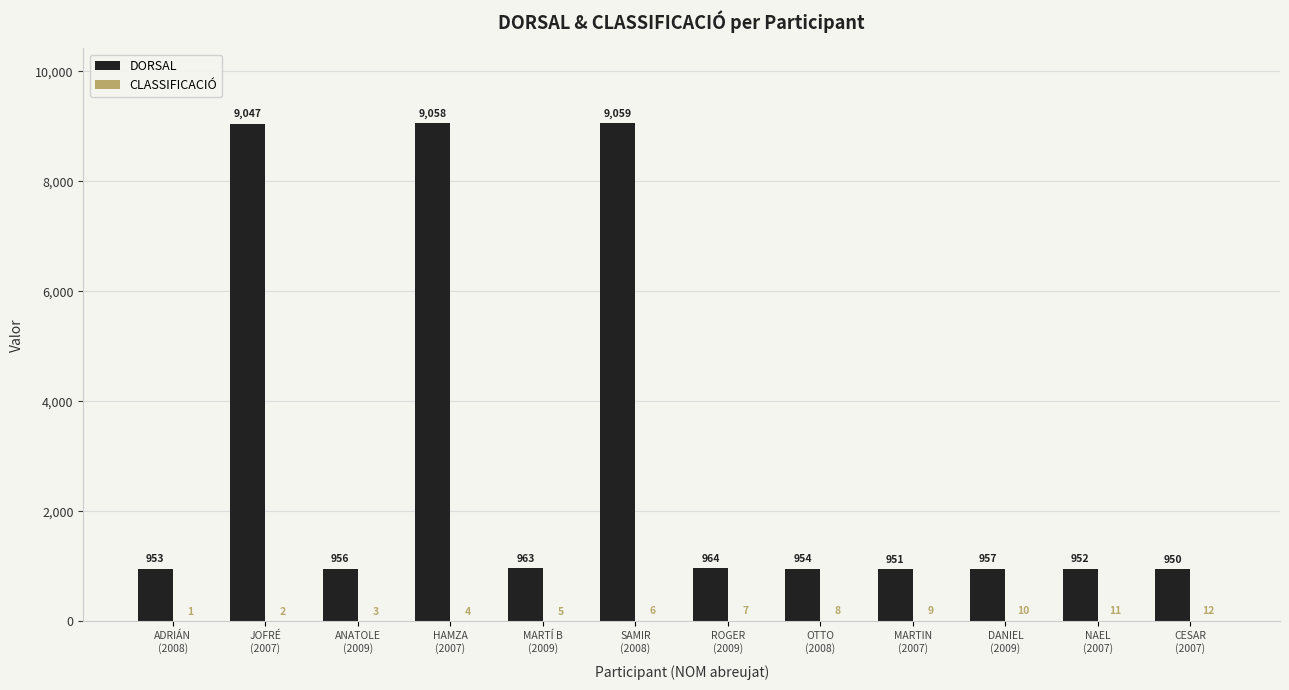

Which series has the largest total across all categories?

DORSAL